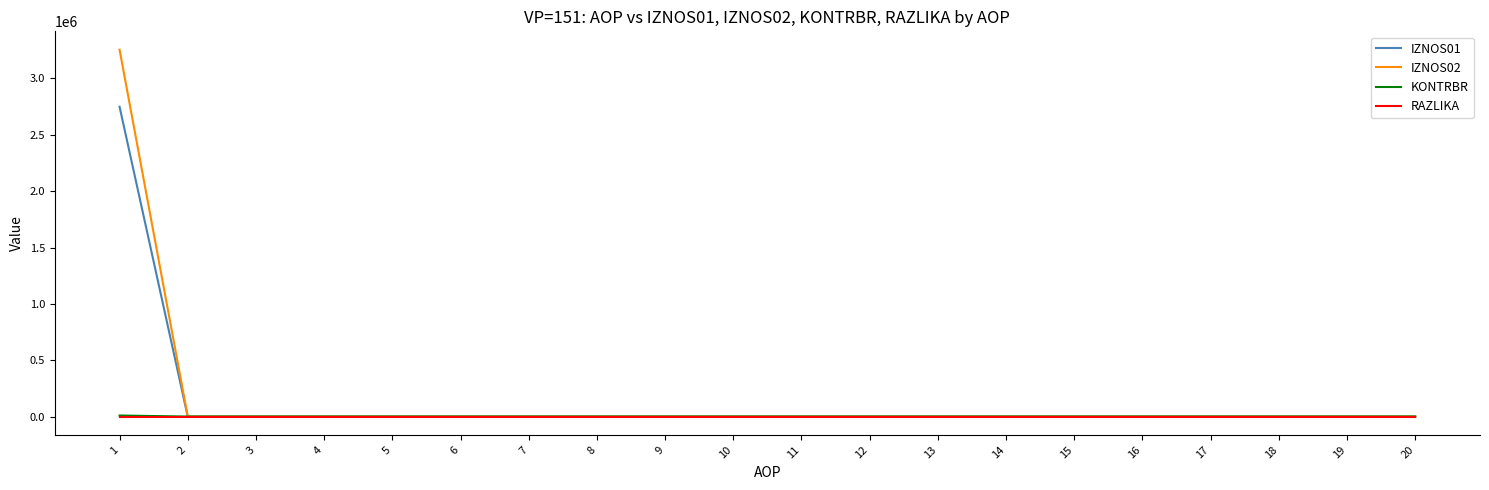

True or false: IZNOS02 has a value of 0.0 at 16.

True